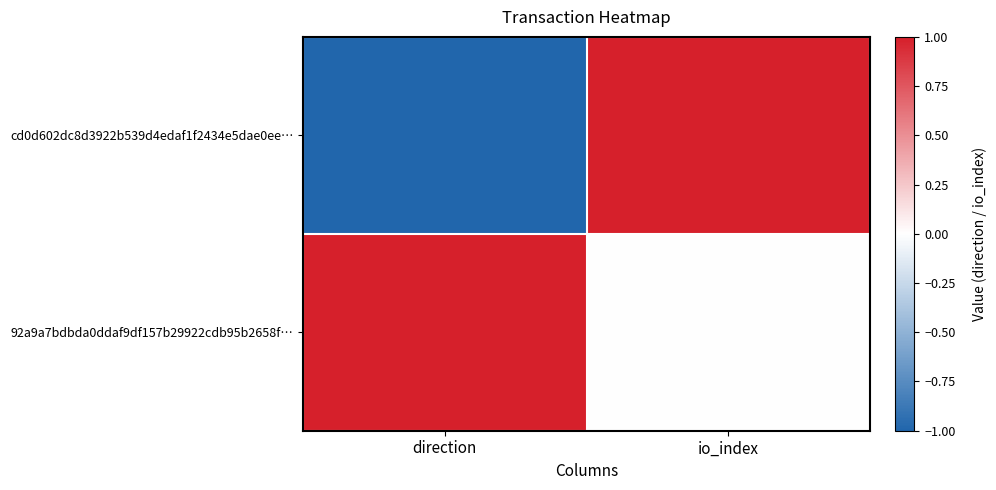

What is the maximum value shown in the chart?

1